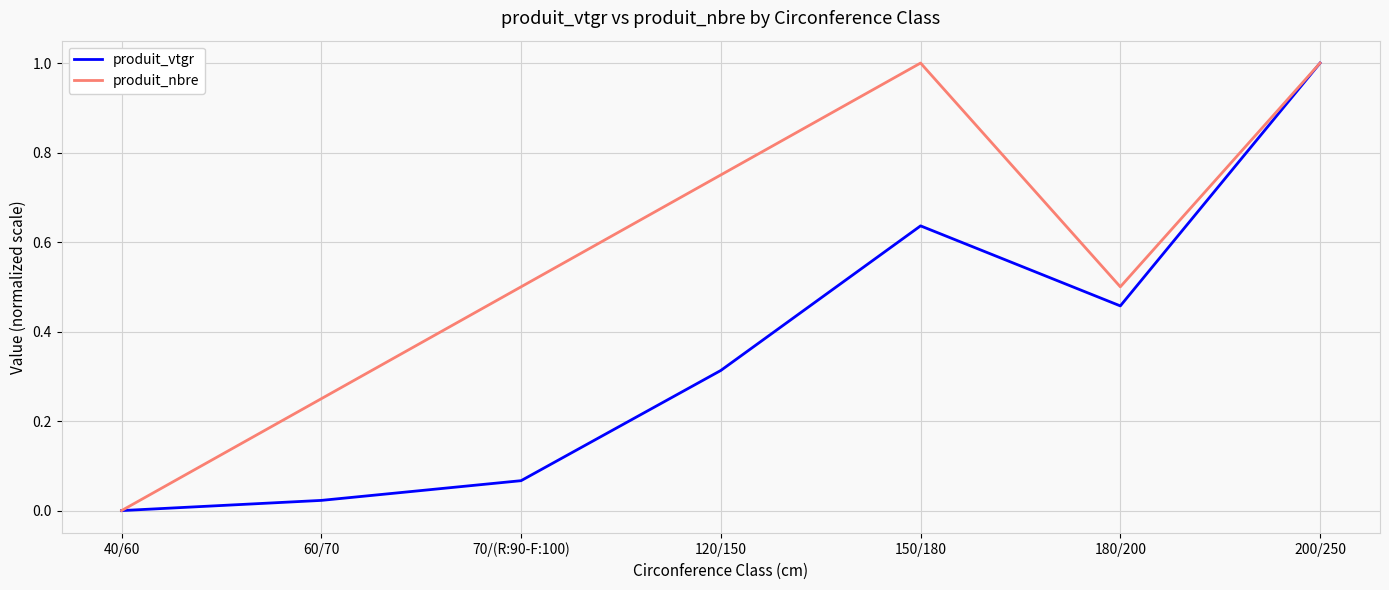

What position from the right is 200/250?

1